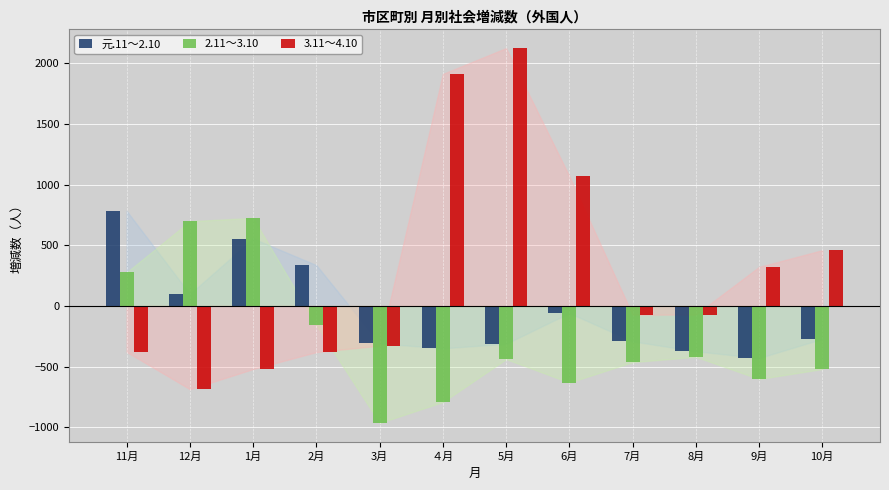

Which series changed the most between 1月 and 3月?

2.11～3.10